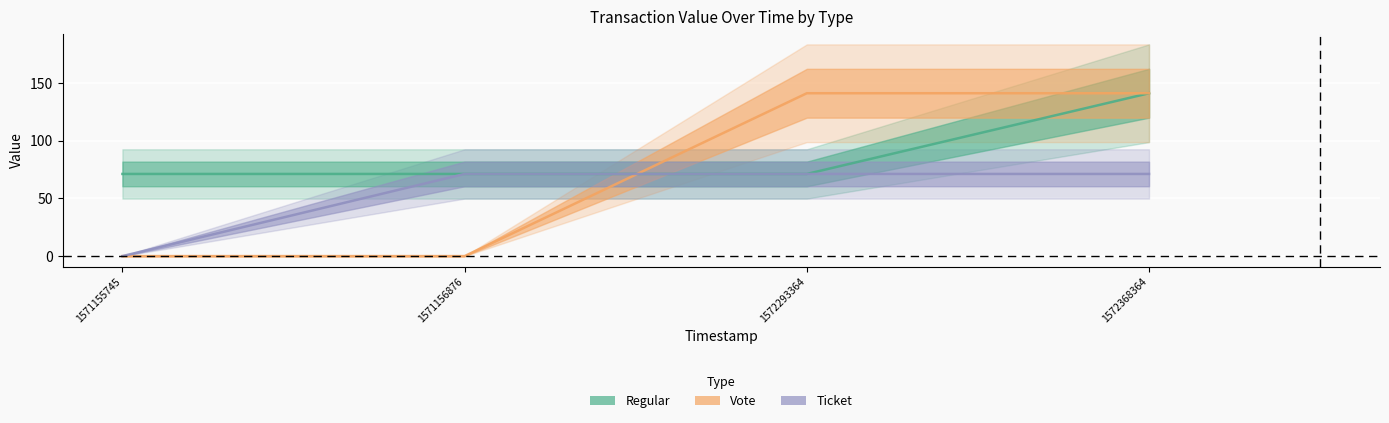

What is the sum of the Regular values at 1571155745 and 1572293364?

142.2